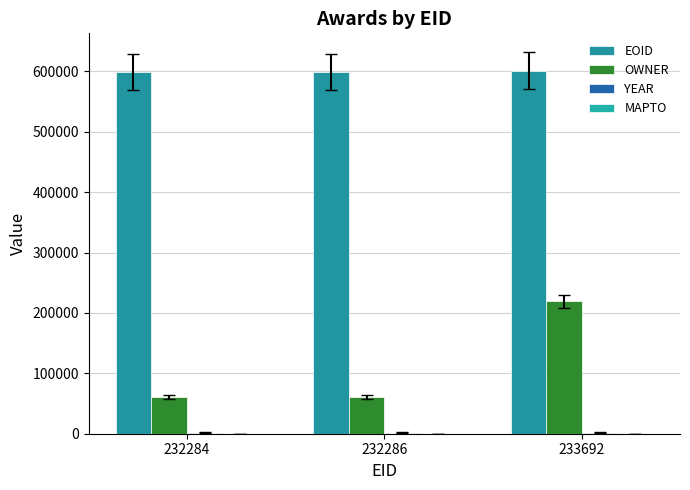

How many groups of bars are there?

3